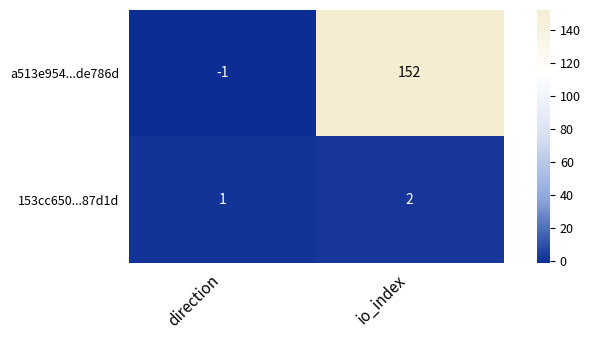

What is the average value of the a513e954...de786d series?

76